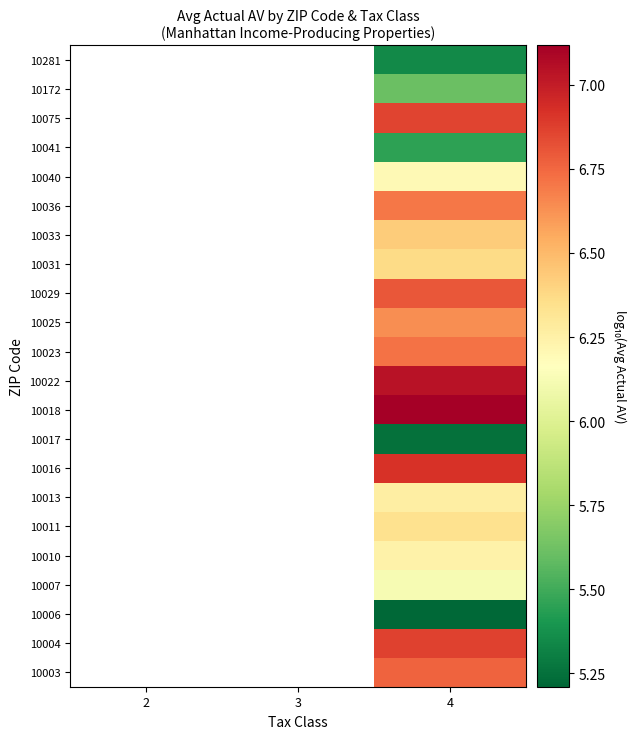

How many values in 10007 are above zero?

1